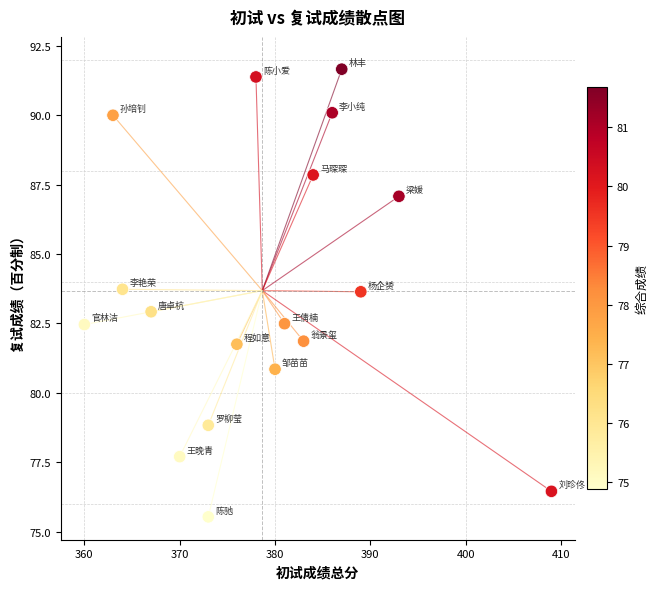

What is the range of Y values (max minus min)?

16.1